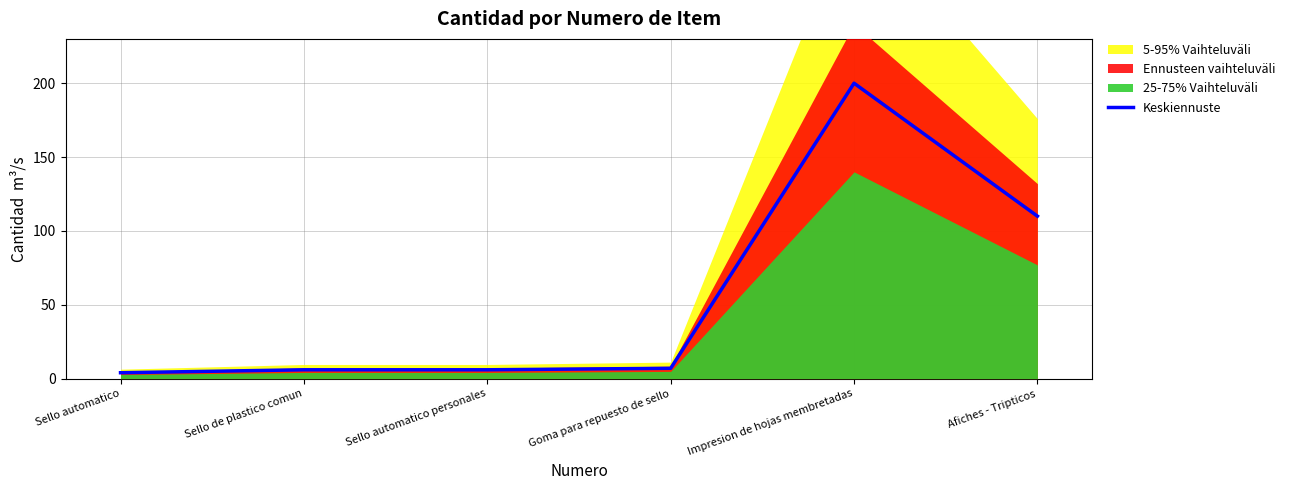

List the labels in order of value, largest first.

Impresion de hojas membretadas, Afiches - Tripticos, Goma para repuesto de sello, Sello de plastico comun, Sello automatico personales, Sello automatico